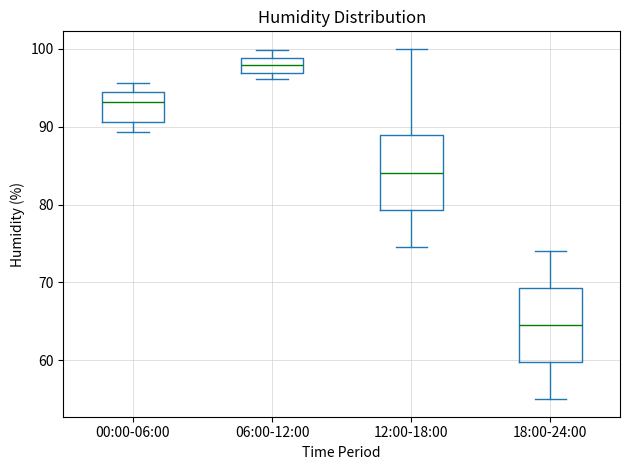

Where is the lower edge of the box for 06:00-12:00 on the y-axis? The values are not printed on the chart, so give them approximately, as read against the axis.

97